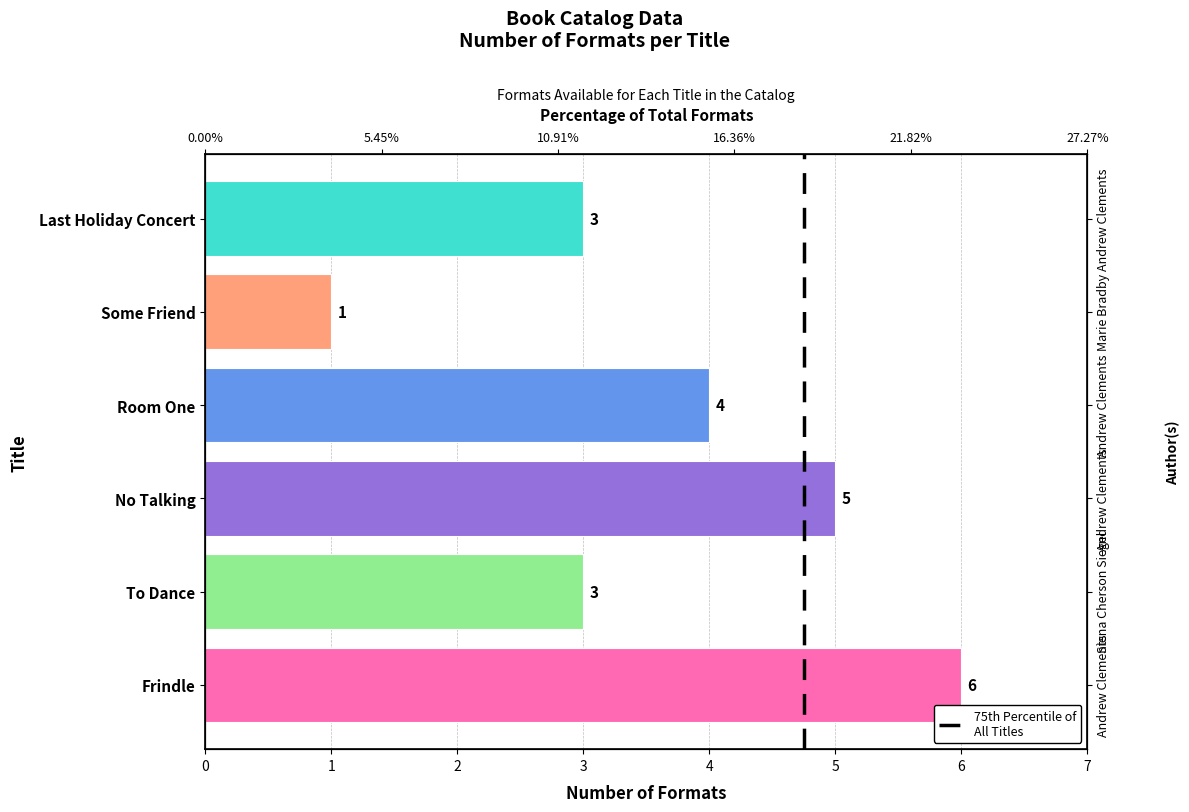

Does the chart contain stacked bars?

No